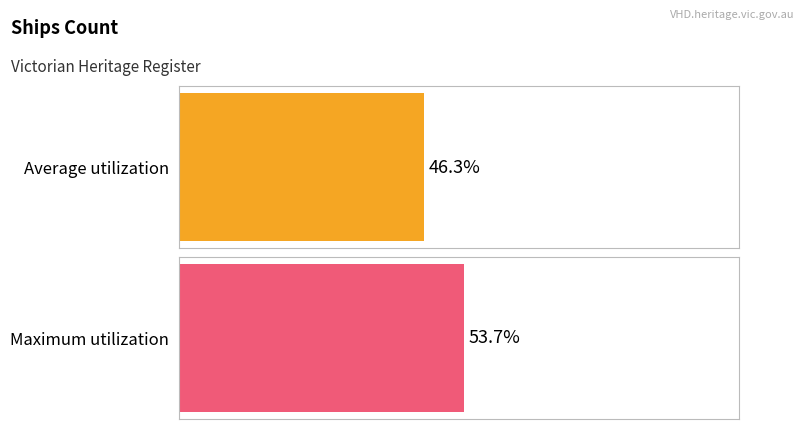

How many series are shown in this chart?

1